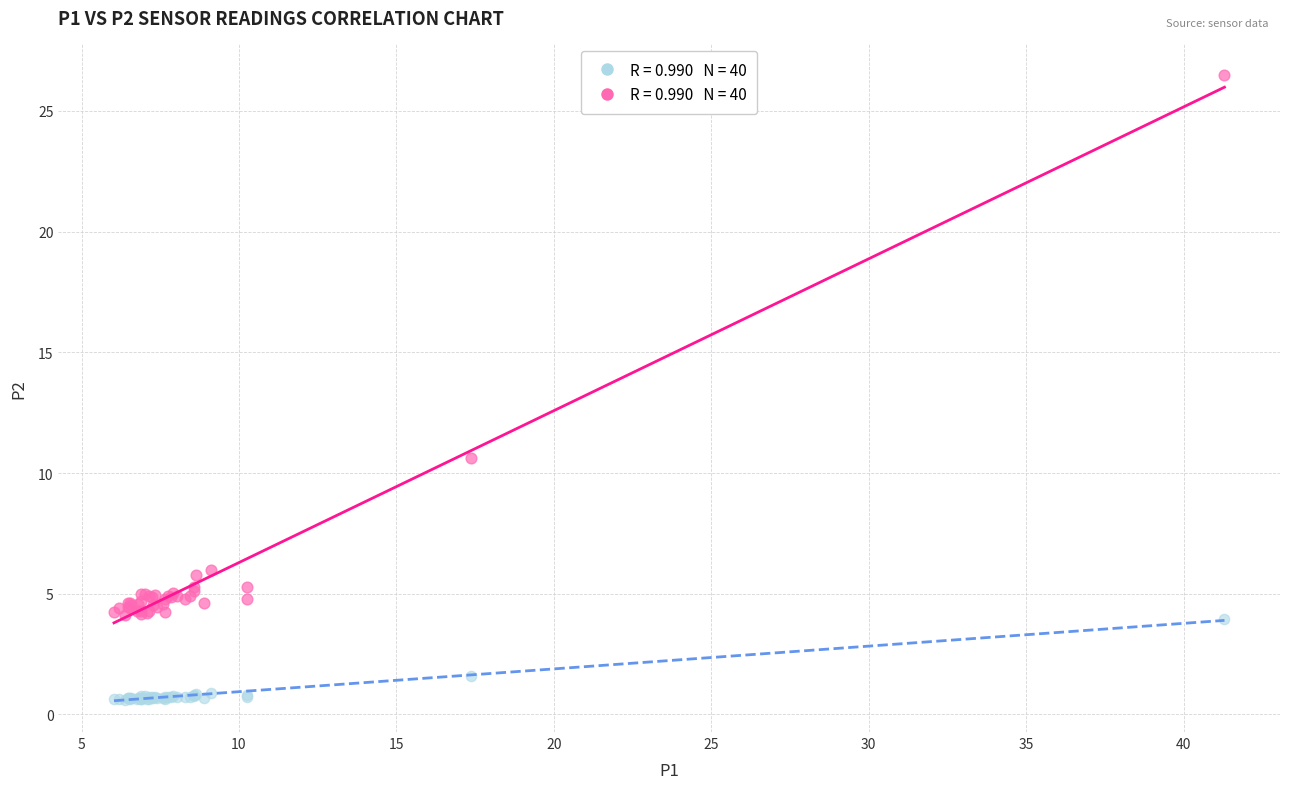

Across all series, what Y value is closest to 13?

10.6